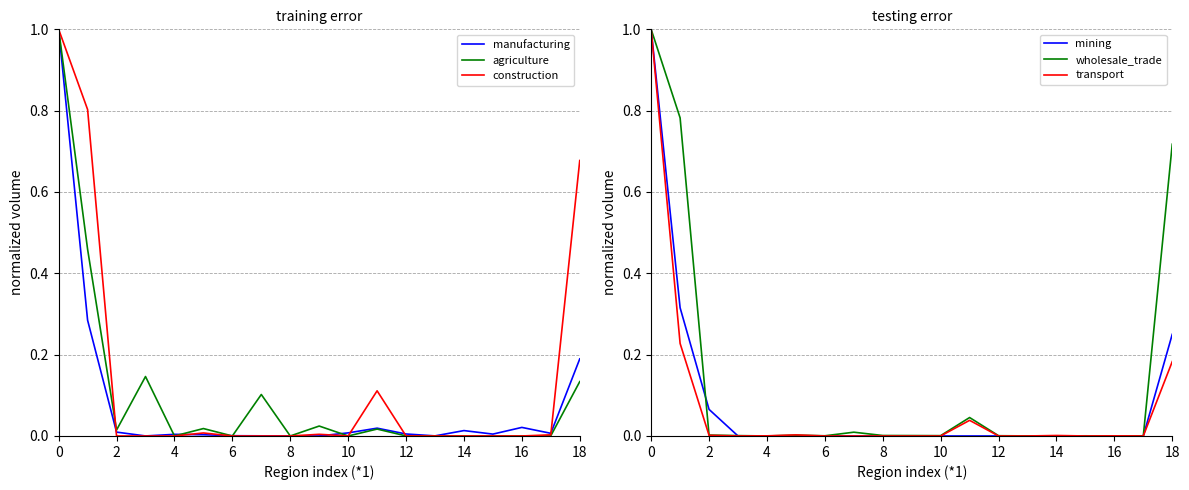

What are all the series names shown in the legend?

manufacturing, agriculture, construction, mining, wholesale_trade, transport